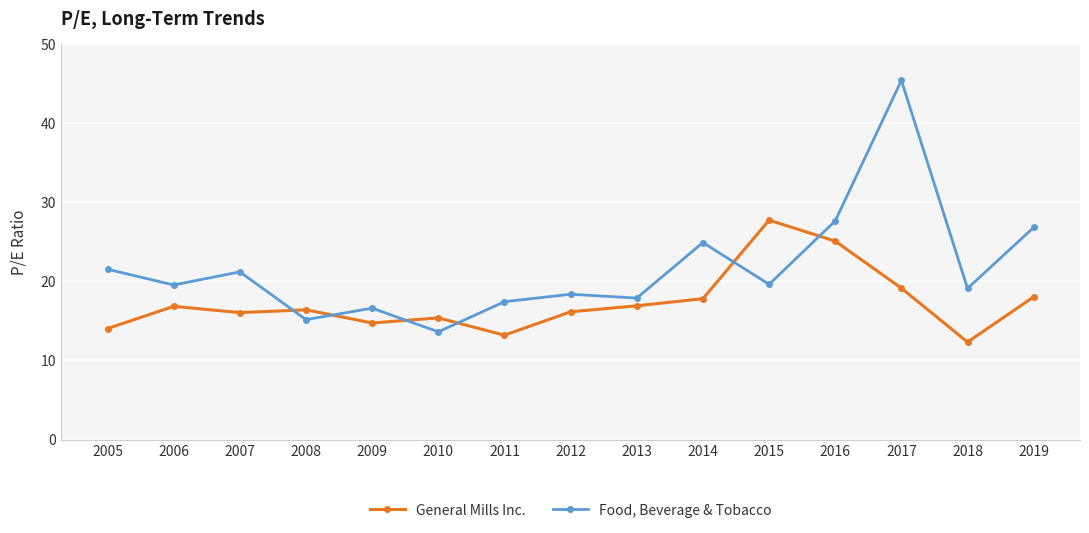

What is the maximum value for General Mills Inc.?

27.7